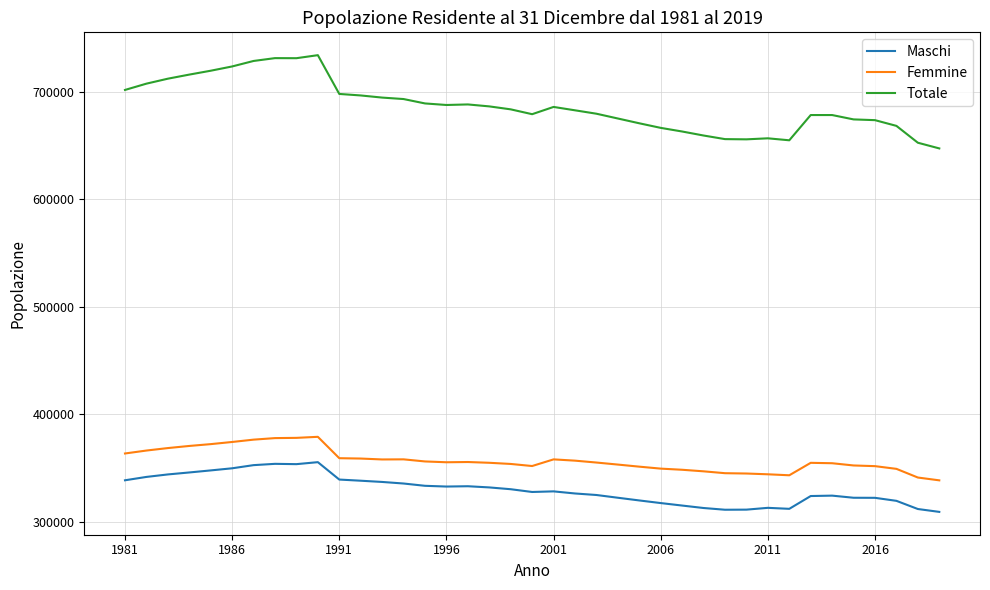

Which series has the largest range (max minus min)?

Totale